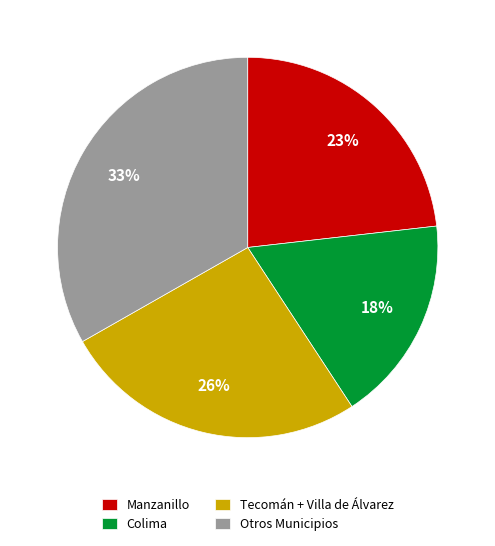

Between Colima and Tecomán + Villa de Álvarez, which is larger?

Tecomán + Villa de Álvarez